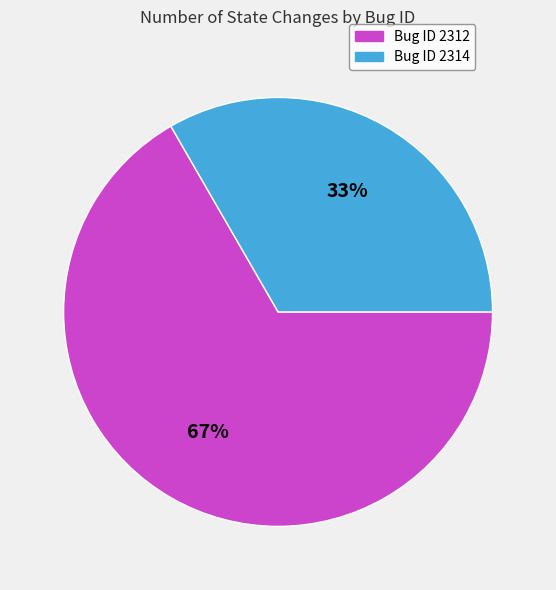

Is there a majority slice in this chart?

Yes